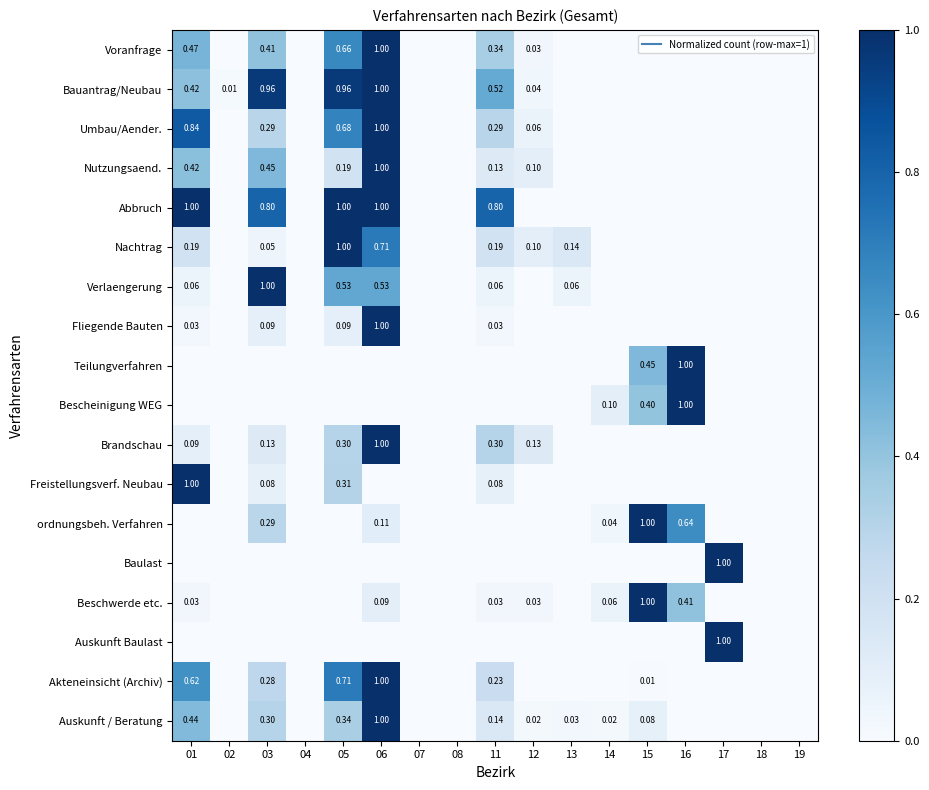

What is the sum of the Nutzungsaend. values at 16 and 12?

0.1